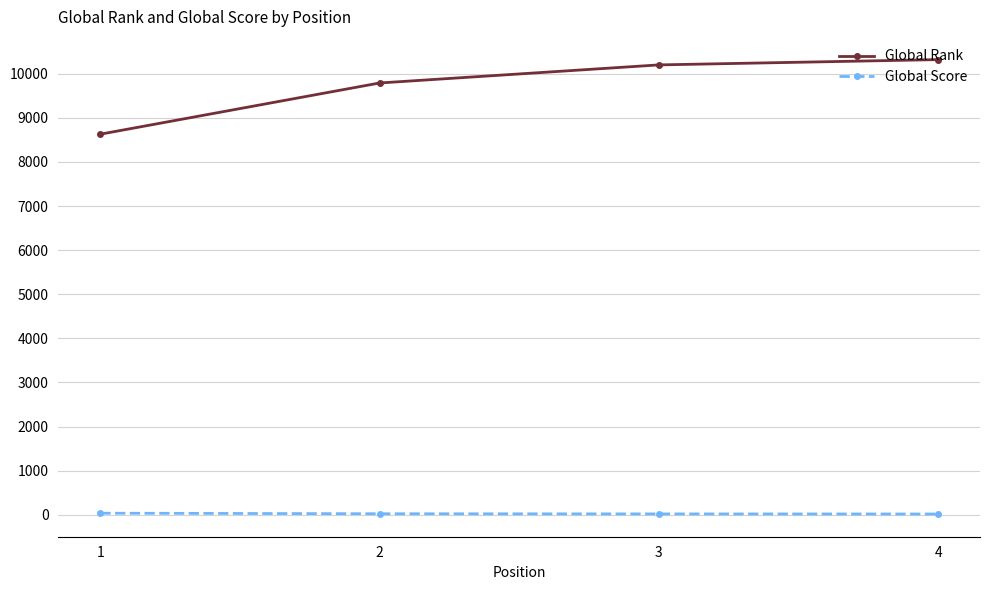

How many data points in Global Score are less than 22?

2